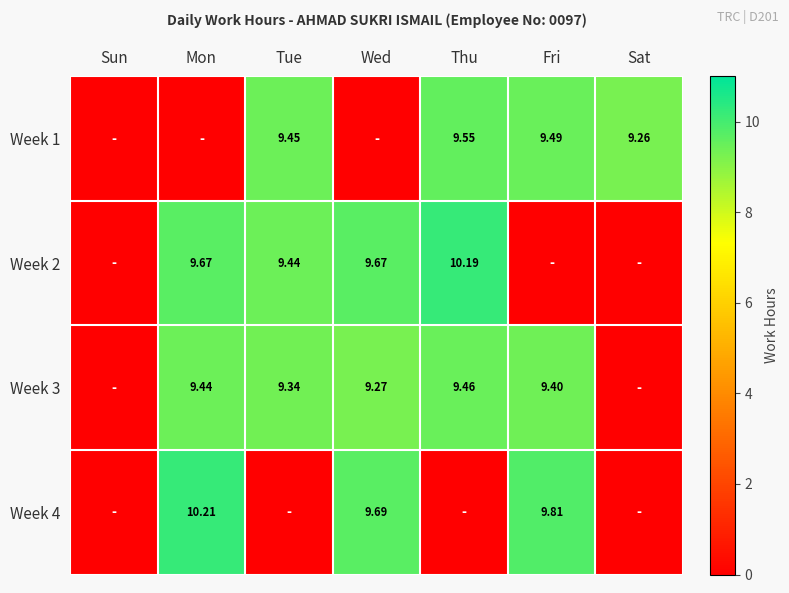

Is the value of Week 4 at Fri greater than the value of Week 1 at Tue?

Yes